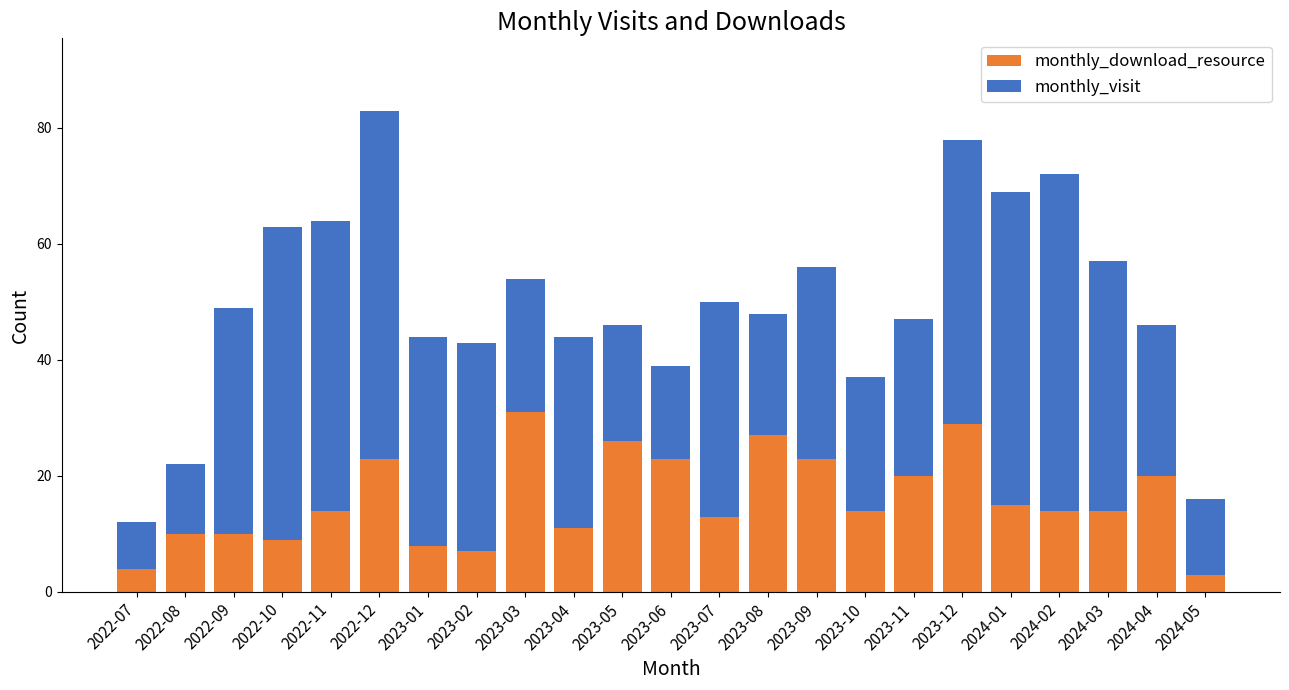

What is the value of the monthly_download_resource bar at the 6th from the left?

23